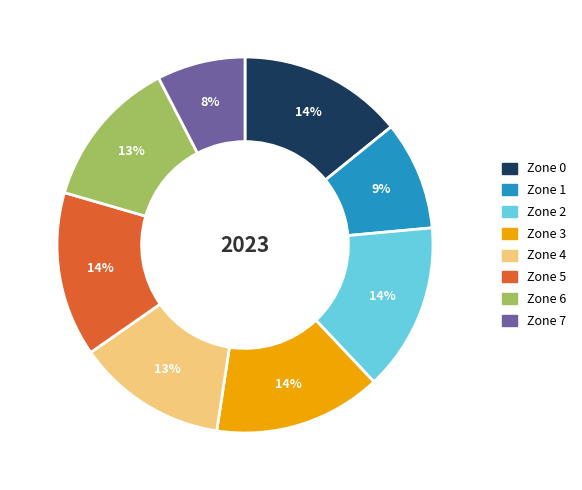

Is it true that Zone 2 is 21% of the pie?

False